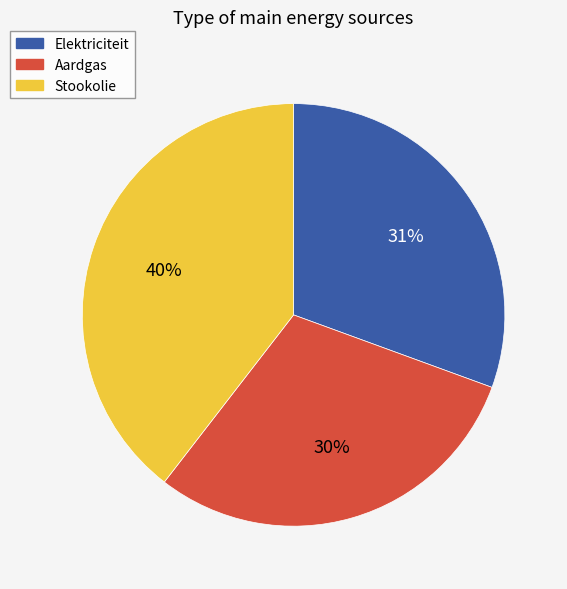

Which category has the smallest portion of the pie?

Aardgas